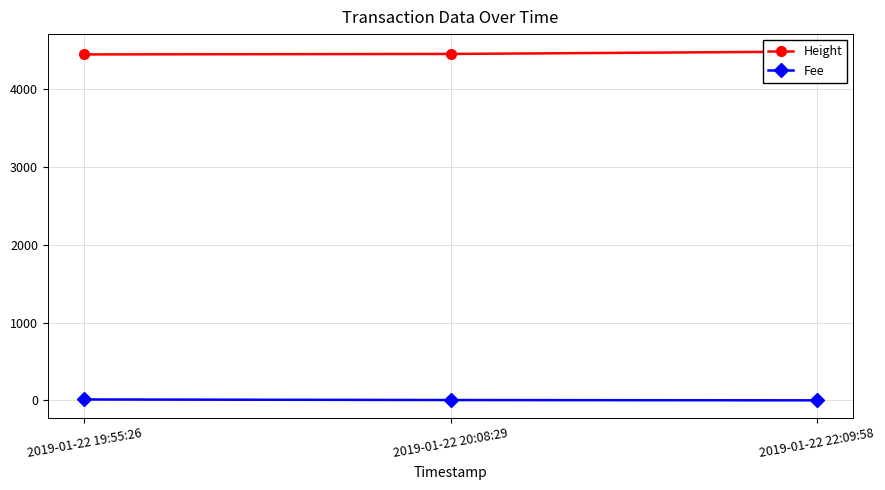

Which series has the widest spread of values?

Height